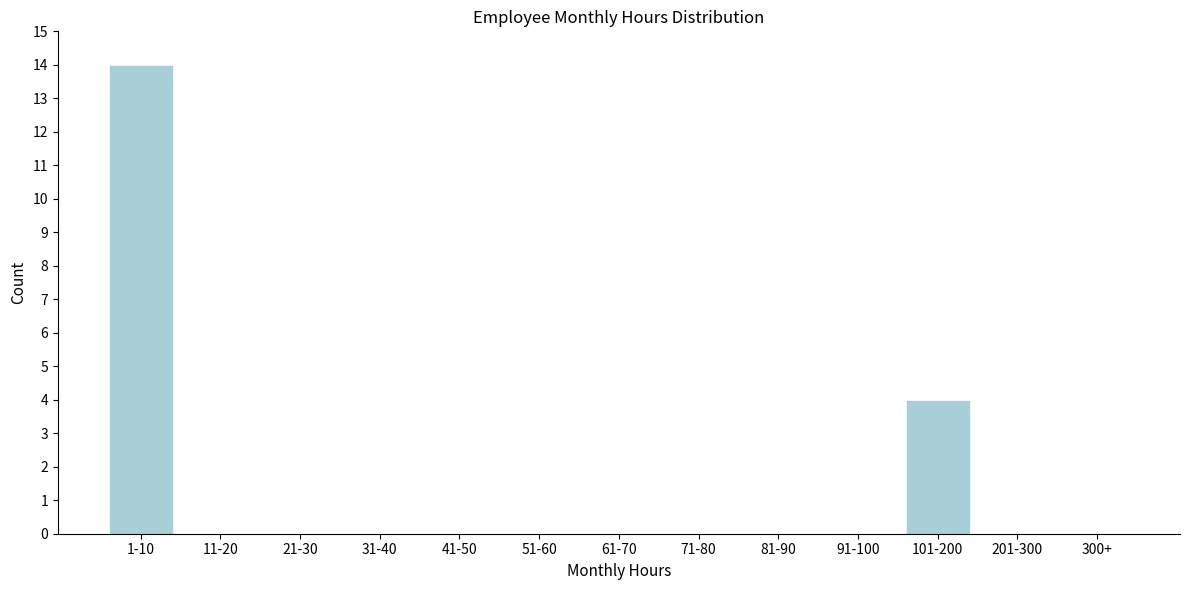

Reading left to right, what are all the values shown in this chart?

1-10=14	11-20=0	21-30=0	31-40=0	41-50=0	51-60=0	61-70=0	71-80=0	81-90=0	91-100=0	101-200=4	201-300=0	300+=0